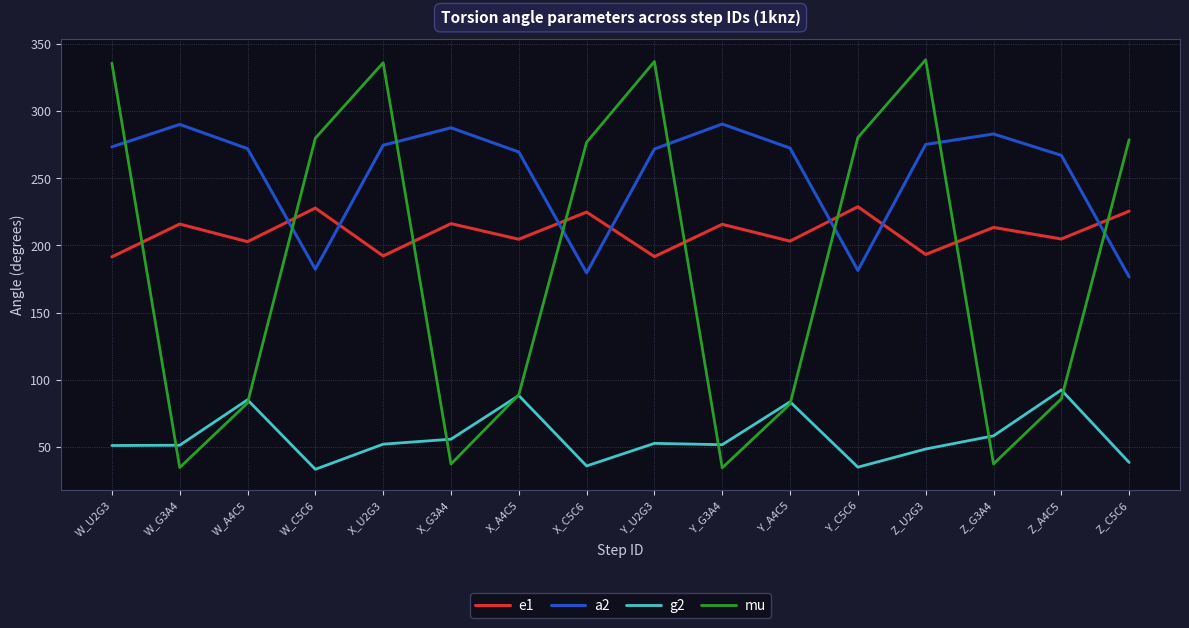

What is the sum of the mu values at W_C5C6 and Z_A4C5?

365.5